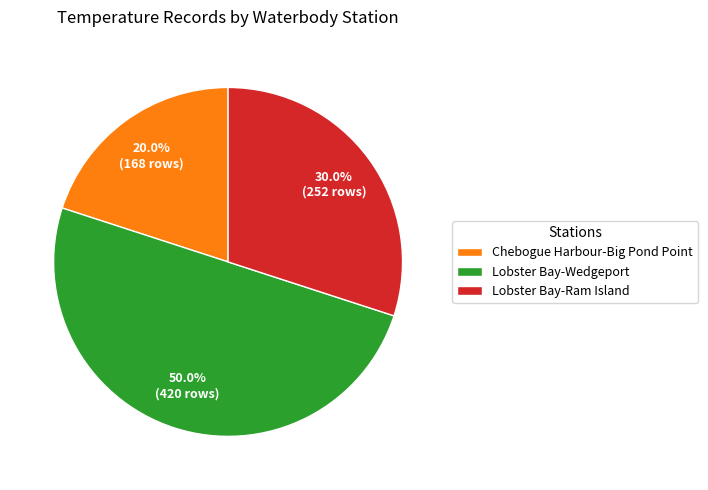

How many slices are in this pie chart?

3